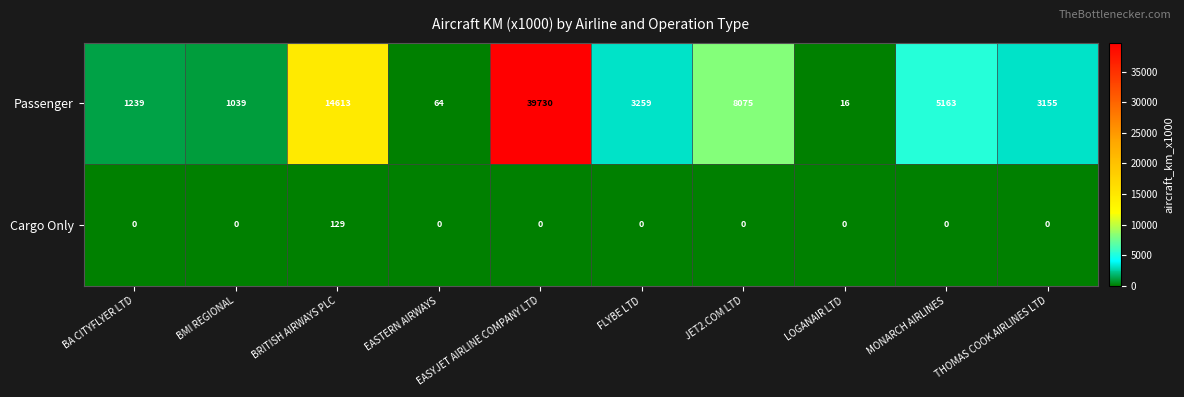

What is the difference between the second highest and second lowest values in the Passenger series?

14549